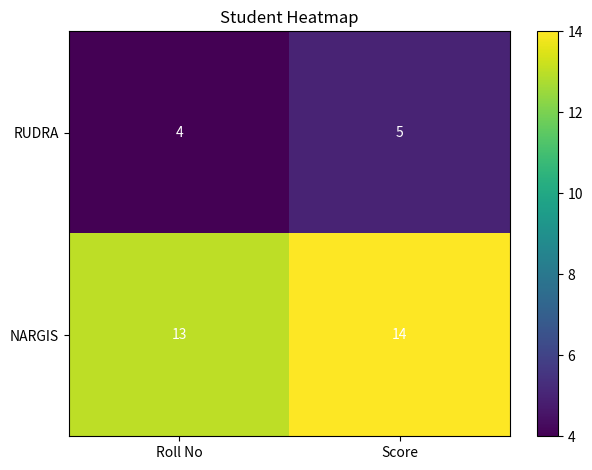

Where is NARGIS nearest to the value 13?

Roll No